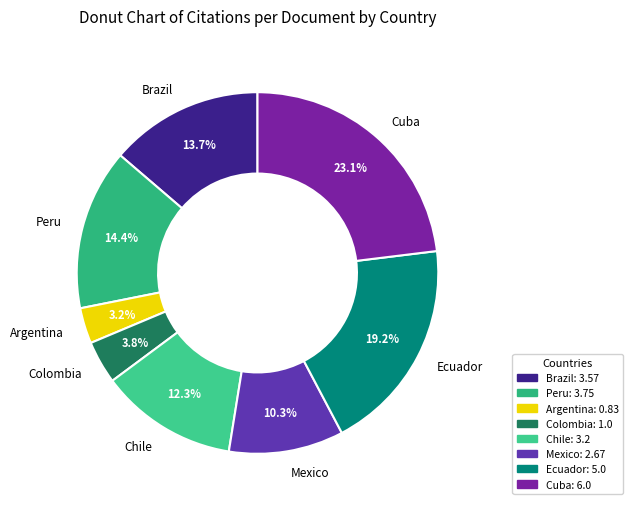

Count the number of slices in the pie.

8